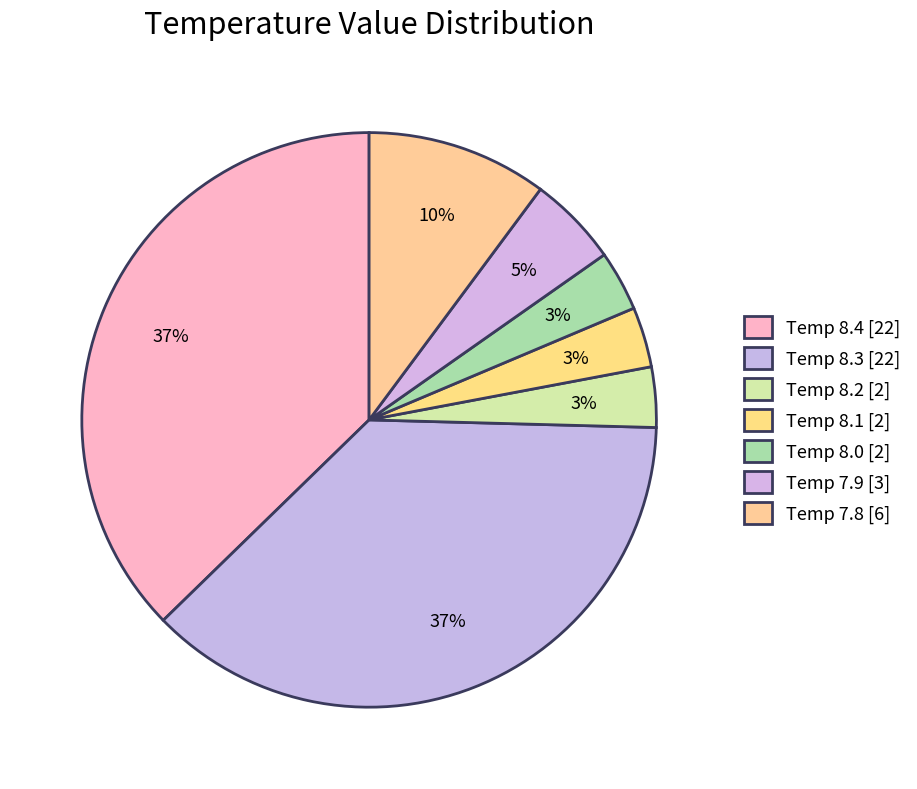

Which category has the biggest portion of the pie?

Temperature 8.4